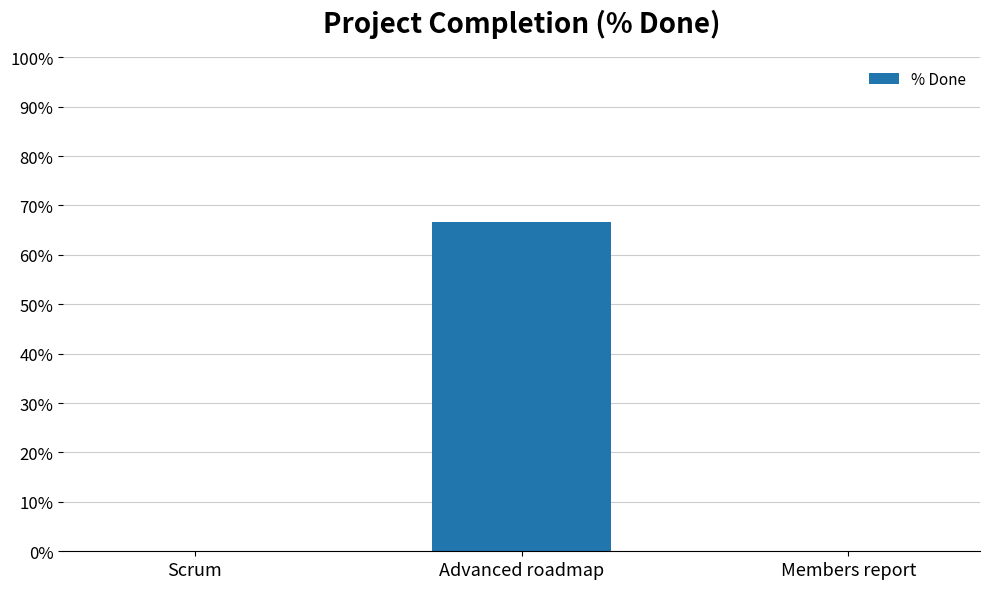

At which category does the chart reach its peak across all series?

Advanced roadmap